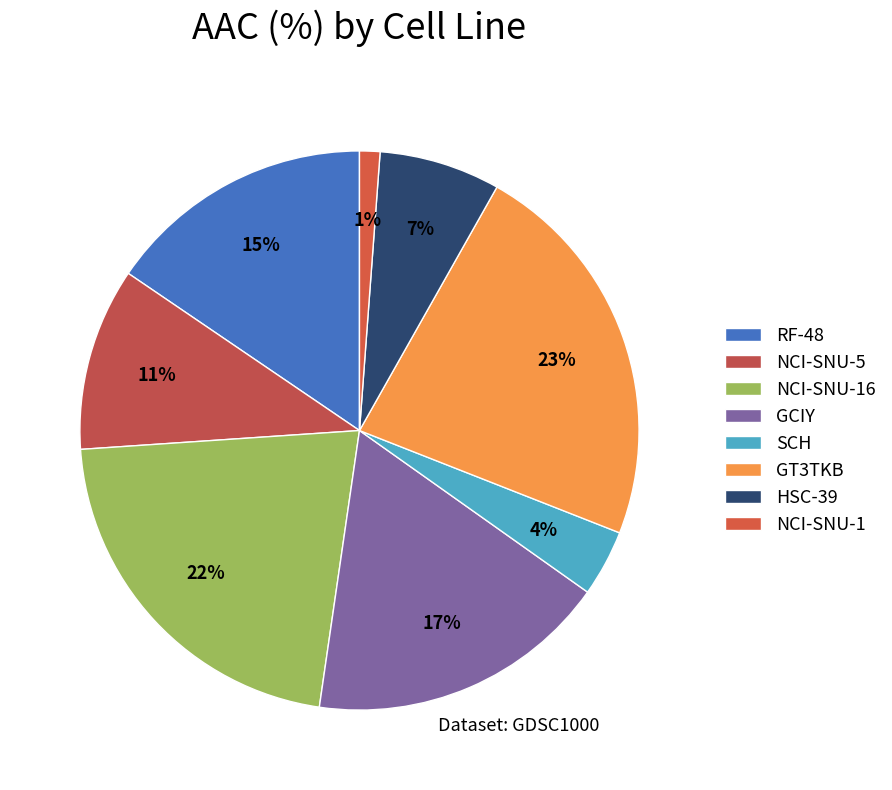

How many segments does this pie chart have?

8